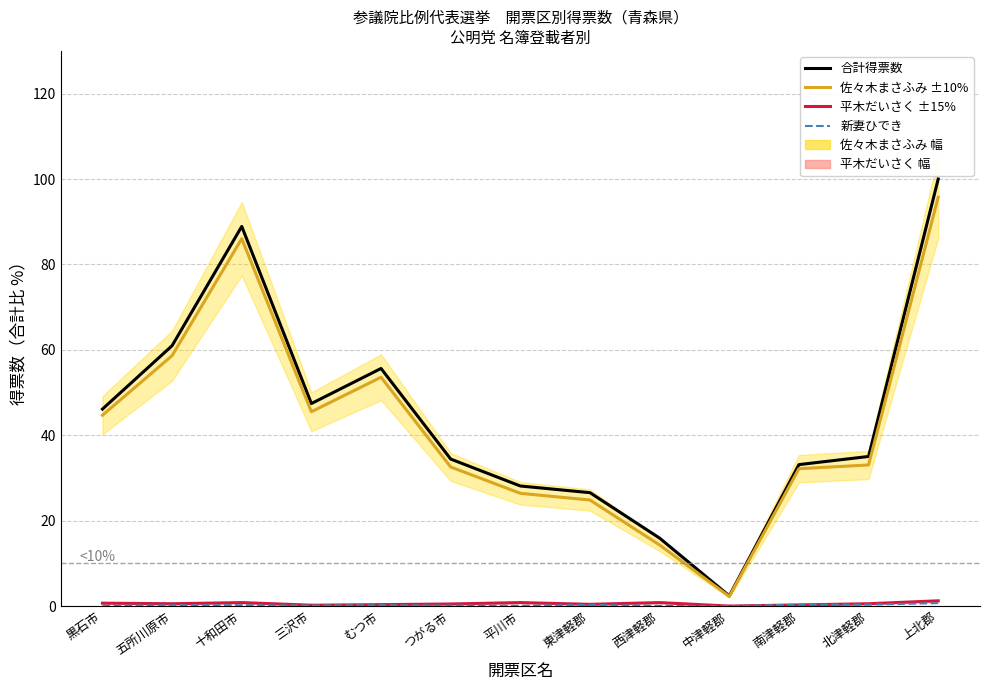

After their last crossing, which series has the higher values: 平木だいさく ±15% or 新妻ひでき?

平木だいさく ±15%